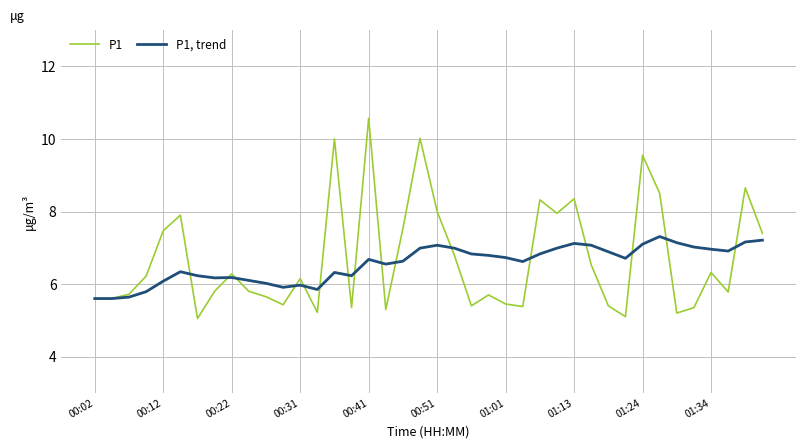

Which series has the widest spread of values?

P1